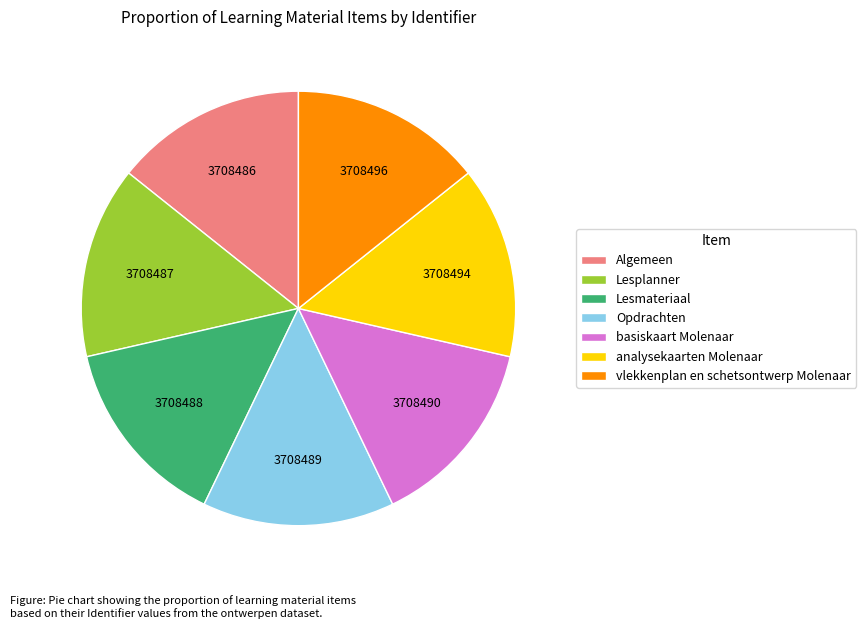

How many segments does this pie chart have?

7